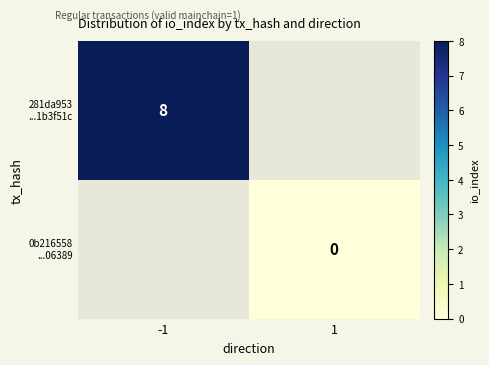

True or false: 0b216558 ...06389 has a value of 0.0 at 1.

True